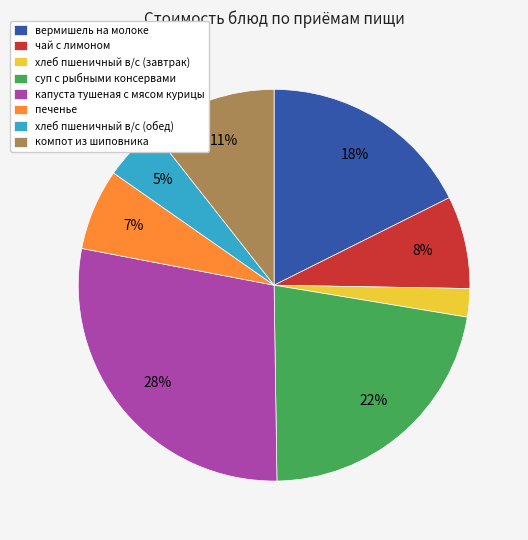

Do хлеб пшеничный в/с (завтрак) and капуста тушеная с мясом курицы together represent more than half of the pie?

No